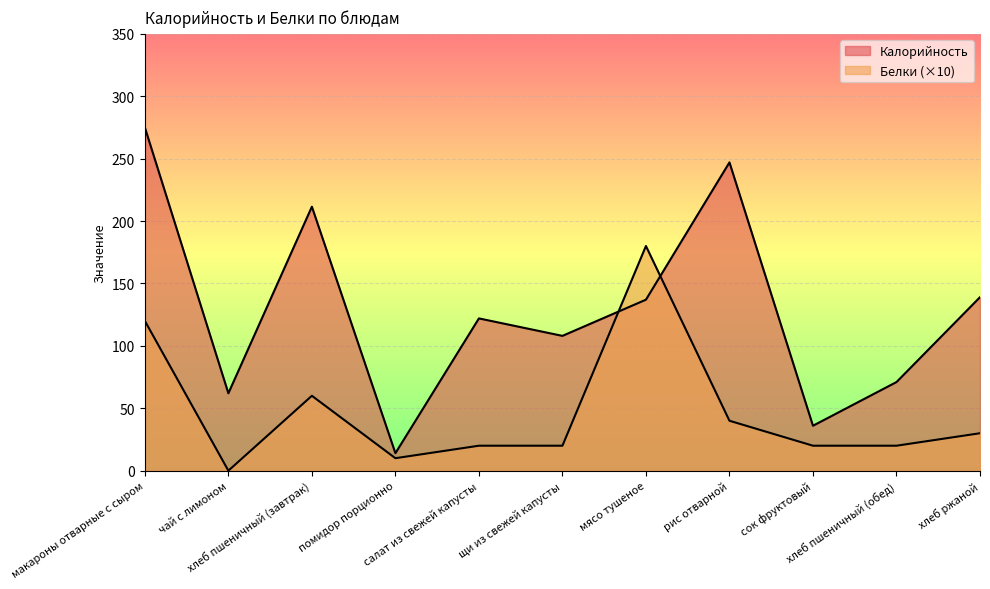

Which series ends up on top after the final intersection of Калорийность and Белки?

Калорийность